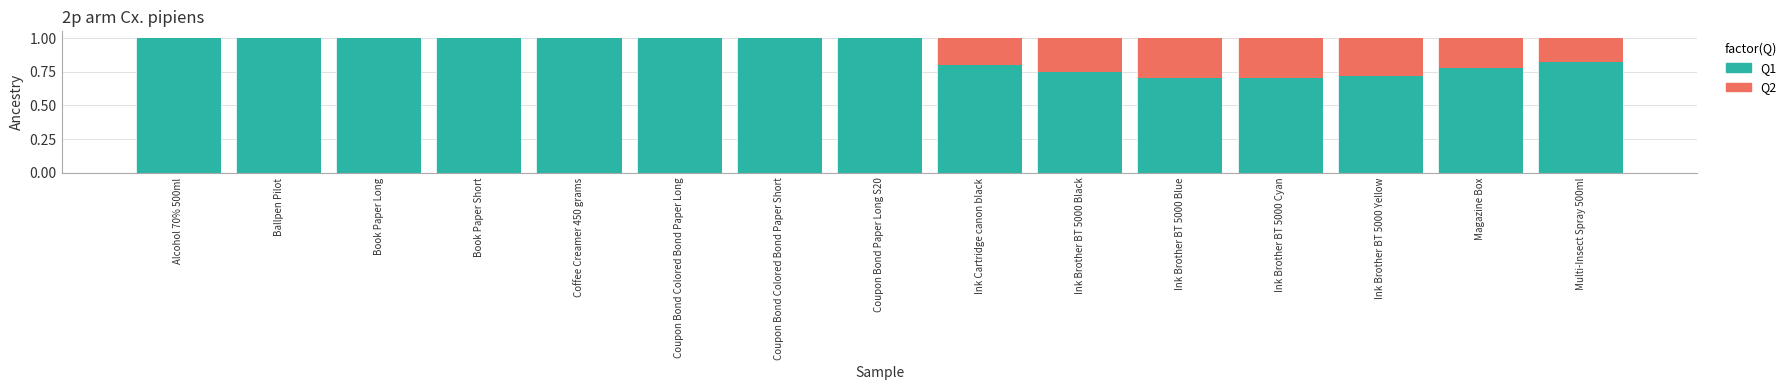

What is the total value across all series at Magazine Box?

1.0